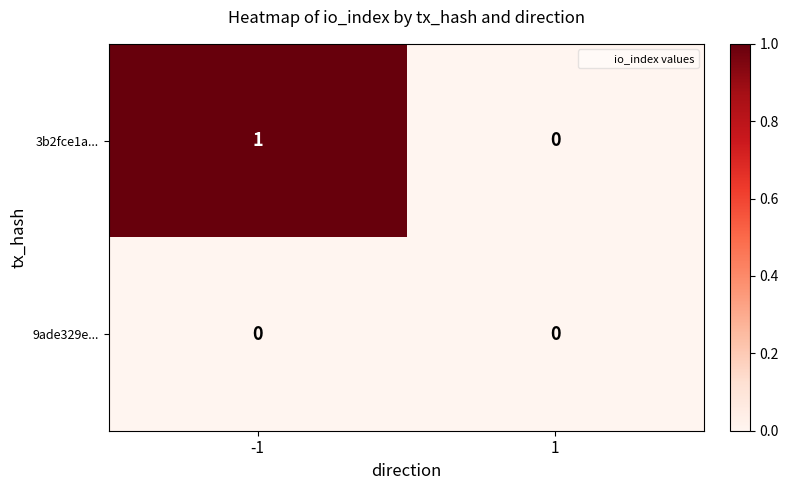

The 9ade329e... series shows 0 at 1. True or false?

True